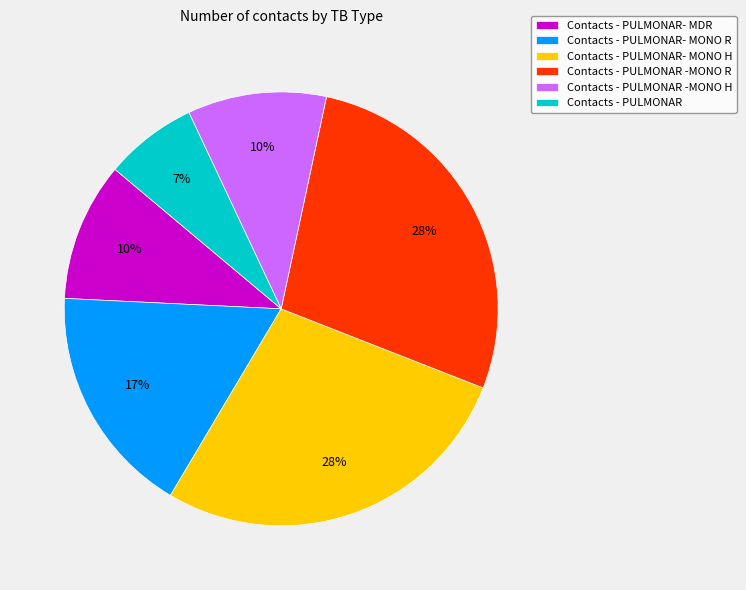

Is it true that Contacts - PULMONAR -MONO R is 28% of the pie?

True